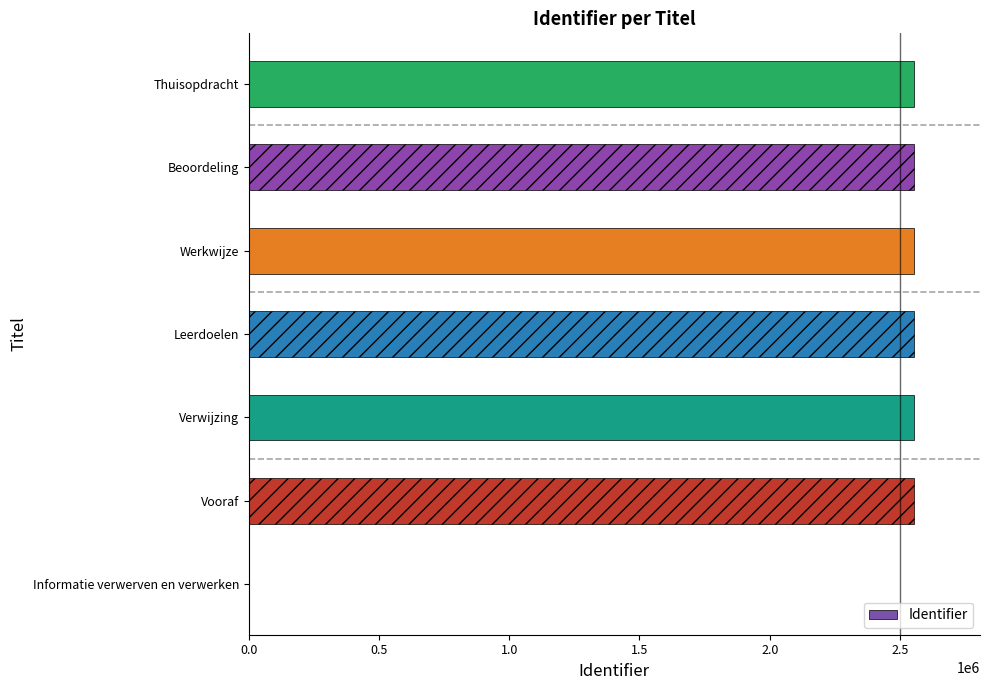

The chart shows a value of 2552177 at Thuisopdracht. True or false?

True